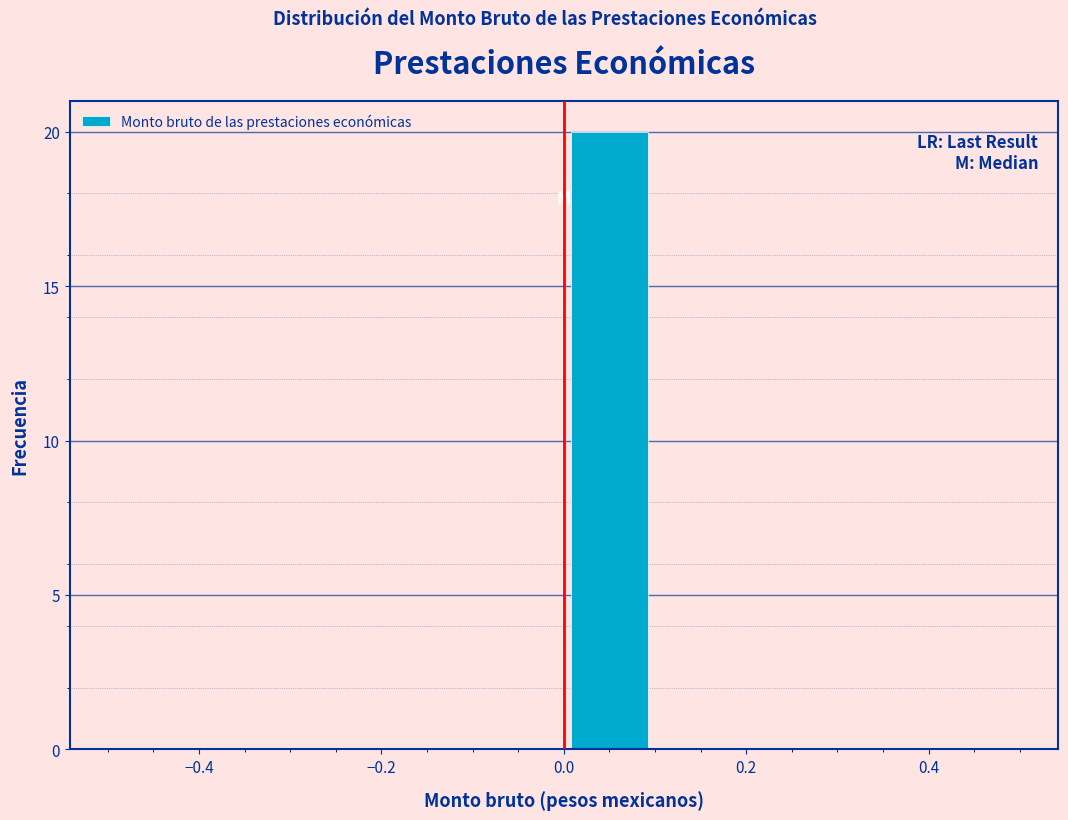

Reading left to right, transcribe this chart: for each bar, give the range it covers on the x-axis and its height. The values are not printed on the chart, so give them approximately, as read against the axis.

-0.5 to -0.4: 0
-0.4 to -0.3: 0
-0.3 to -0.2: 0
-0.2 to -0.1: 0
-0.1 to 0.0: 0
0.0 to 0.1: 20
0.1 to 0.2: 0
0.2 to 0.3: 0
0.3 to 0.4: 0
0.4 to 0.5: 0